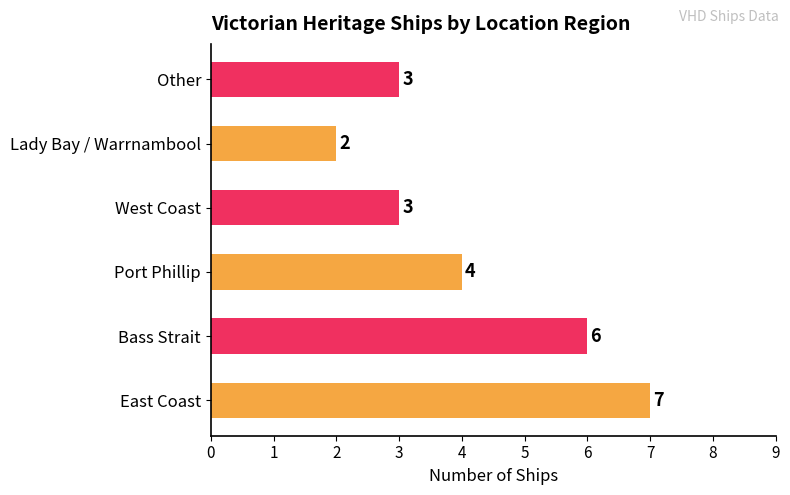

At which label is the value closest to 4?

Port Phillip